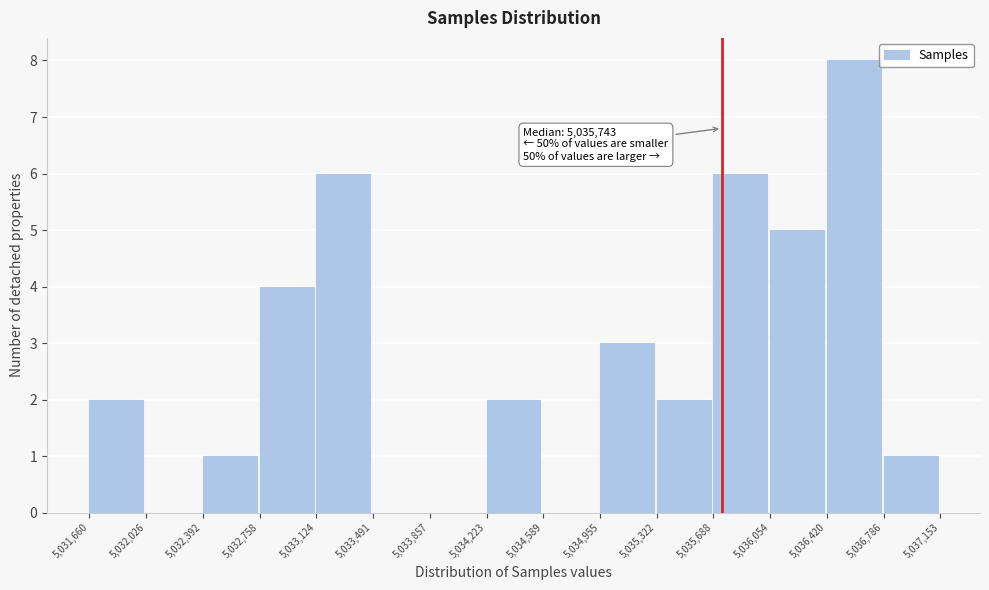

Over which range of the x-axis is the bar tallest?

5,036,420 to 5,036,786